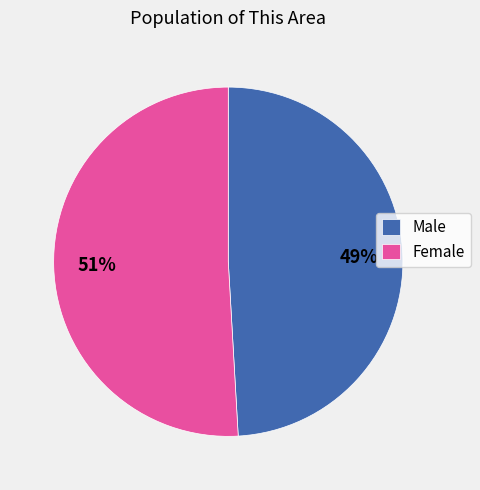

Is the sum of Male and Female greater than half?

Yes